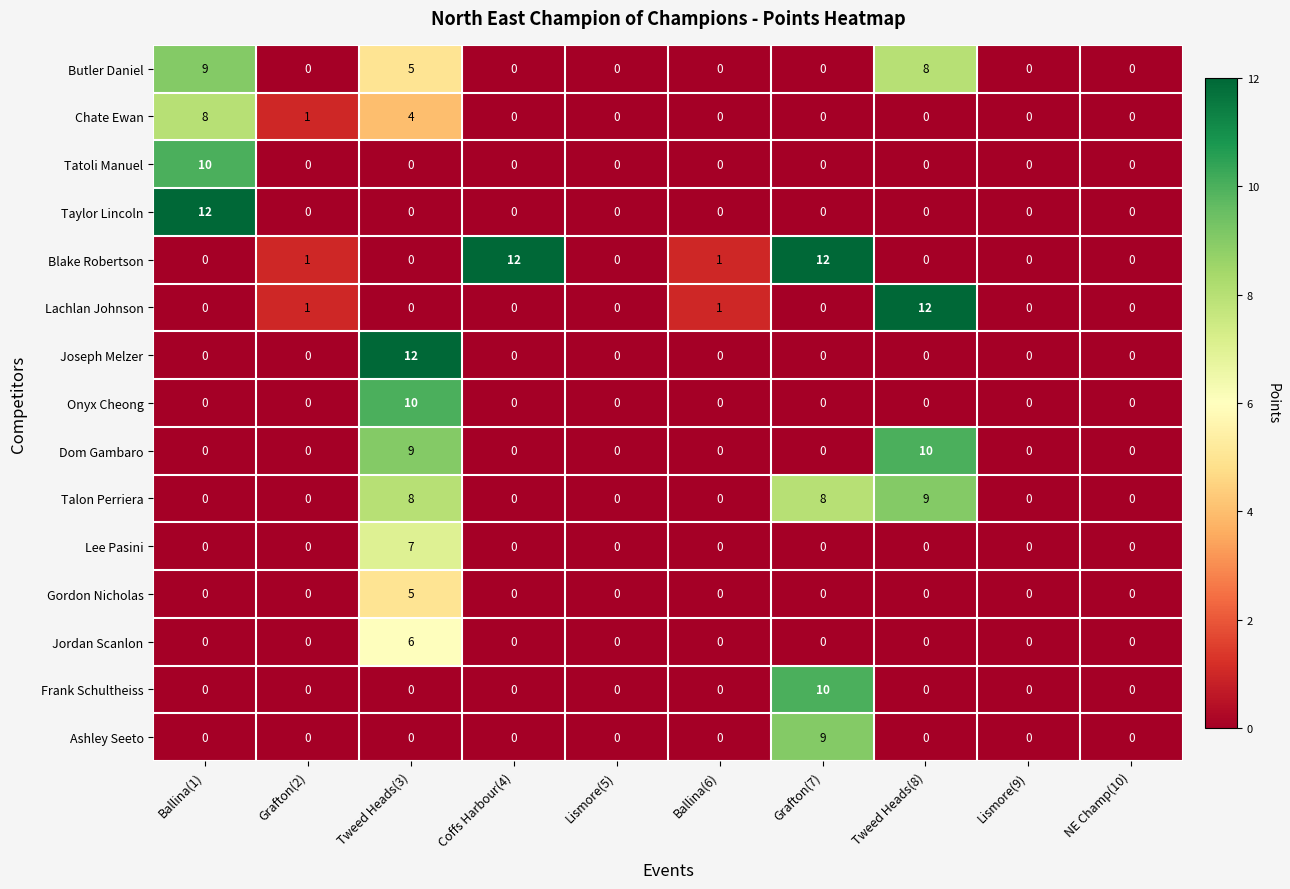

What is the spread (max minus min) of values at Grafton(7)?

12